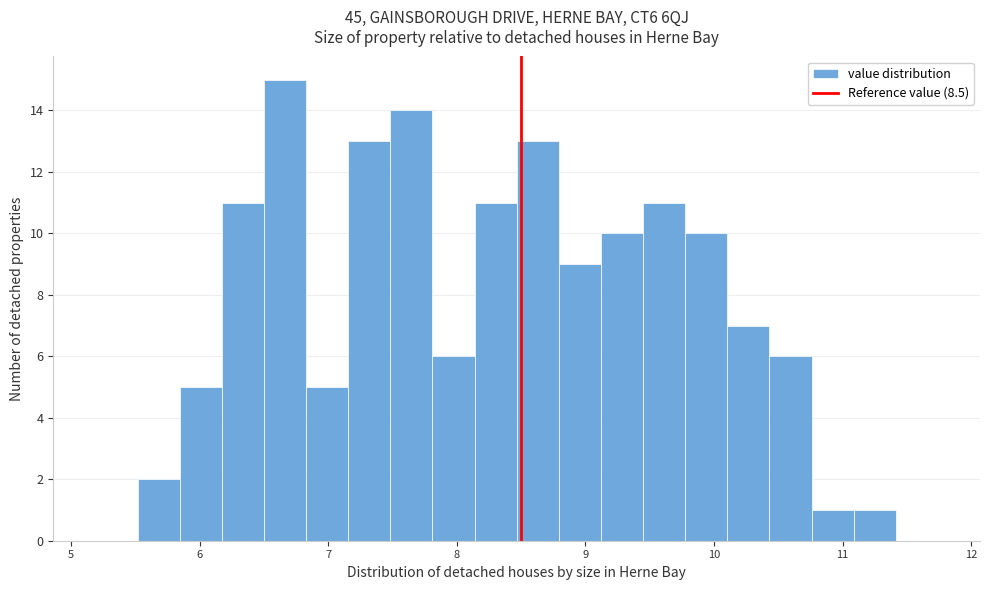

Around what value on the x-axis is the tallest bar? Give the approximate position of its centre, as read against the axis.

6.7